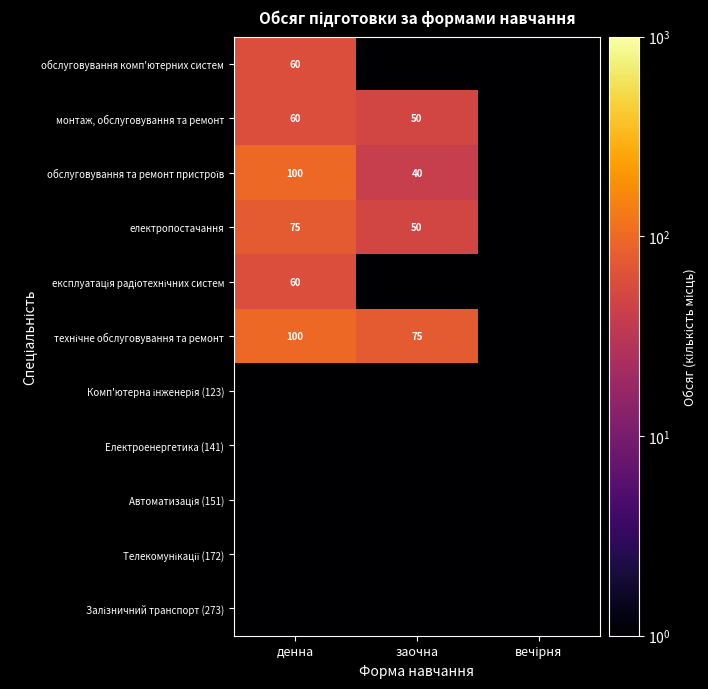

What is the total value across all series at вечірня?

5.5